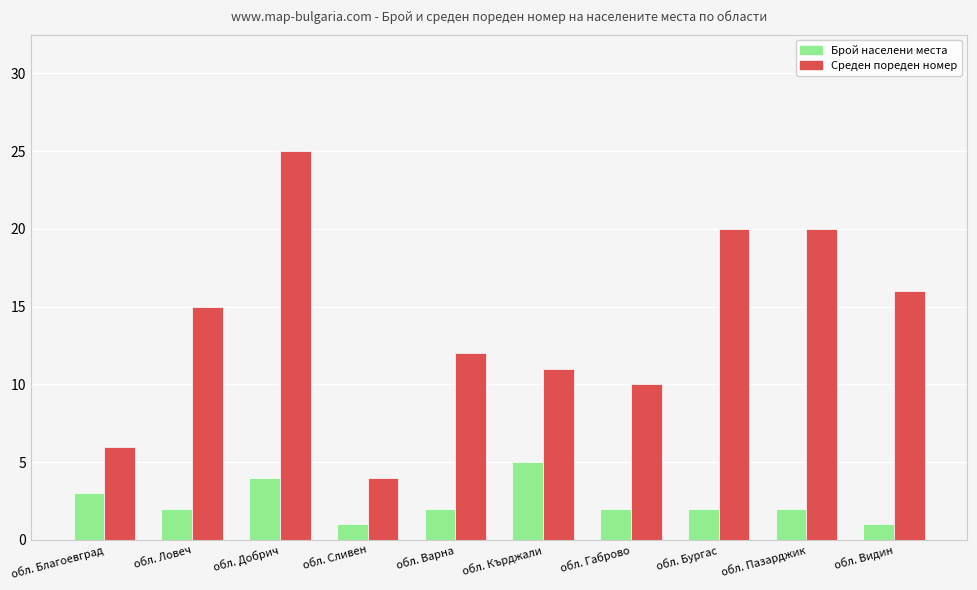

The Брой населени места series shows 2 at обл. Габрово. True or false?

True